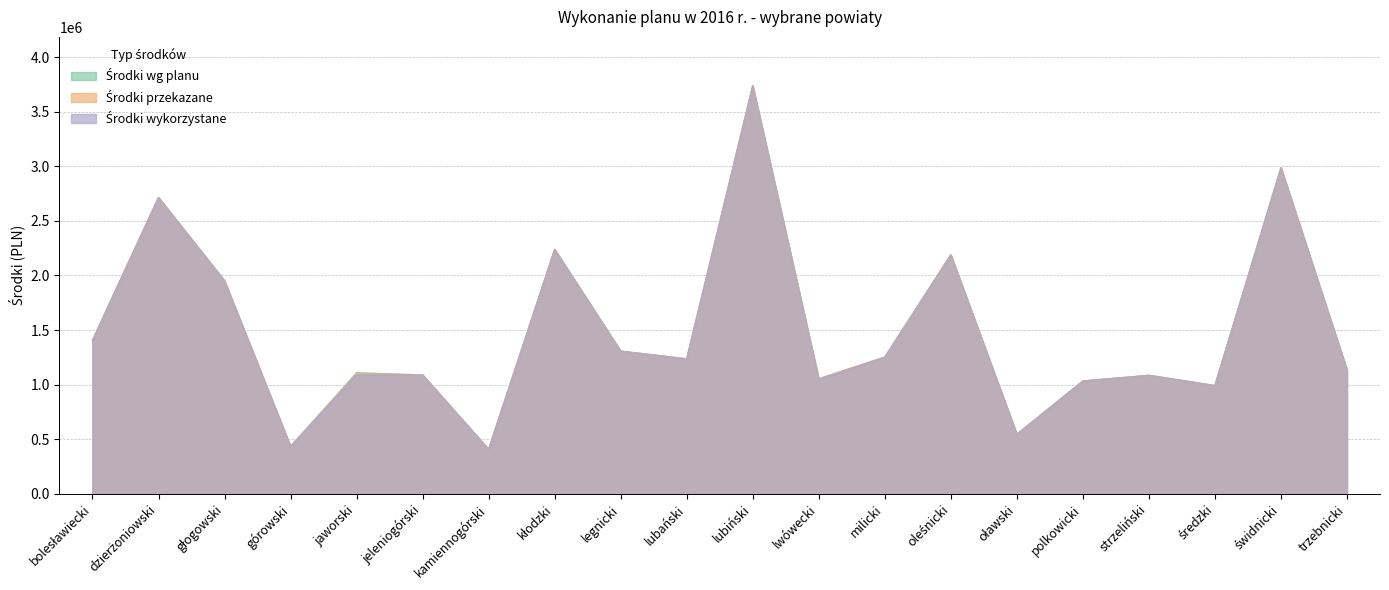

List the labels in order of Środki przekazane value, smallest first.

kamiennogórski, górowski, oławski, średzki, polkowicki, lwówecki, strzeliński, jeleniogórski, jaworski, trzebnicki, lubański, milicki, legnicki, bolesławiecki, głogowski, oleśnicki, kłodzki, dzierżoniowski, świdnicki, lubiński